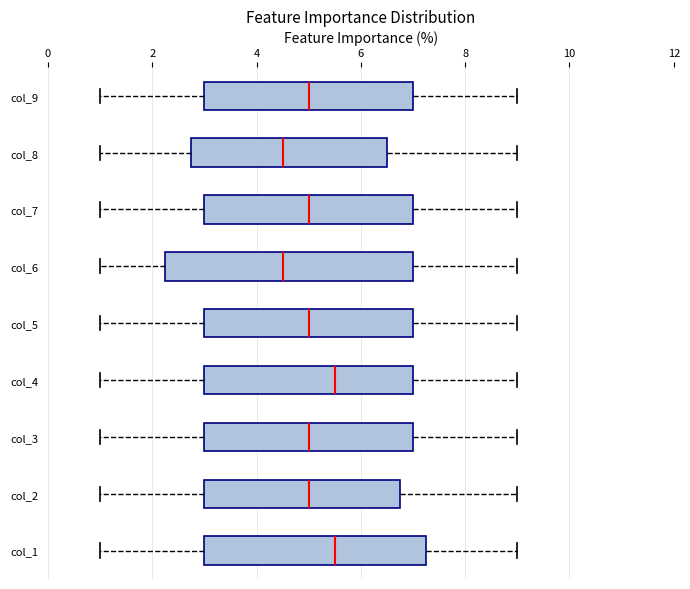

Reading bottom to top, transcribe this box plot: for each box, give where its median line is, the range the box spans, and where its two whiskers end, as read against the x-axis. The values are not printed on the chart, so give them approximately, as read against the axis.

col_1: median 5.6, box 3.0 to 7.2, whiskers 1.0 to 9.0
col_2: median 5.0, box 3.0 to 6.8, whiskers 1.0 to 9.0
col_3: median 5.0, box 3.0 to 7.0, whiskers 1.0 to 9.0
col_4: median 5.6, box 3.0 to 7.0, whiskers 1.0 to 9.0
col_5: median 5.0, box 3.0 to 7.0, whiskers 1.0 to 9.0
col_6: median 4.6, box 2.2 to 7.0, whiskers 1.0 to 9.0
col_7: median 5.0, box 3.0 to 7.0, whiskers 1.0 to 9.0
col_8: median 4.6, box 2.8 to 6.6, whiskers 1.0 to 9.0
col_9: median 5.0, box 3.0 to 7.0, whiskers 1.0 to 9.0